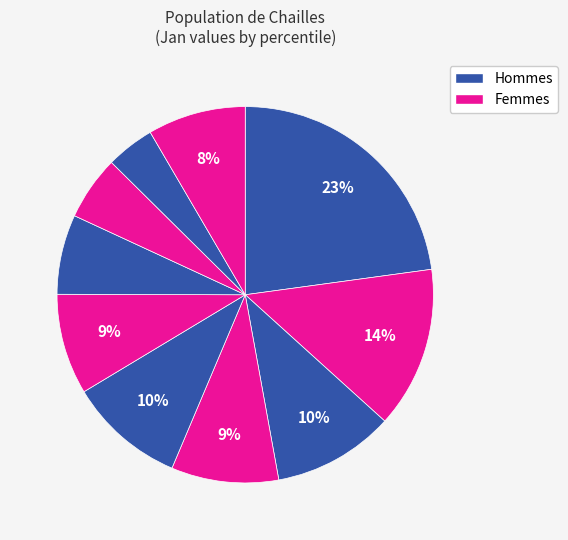

How many segments does this pie chart have?

10